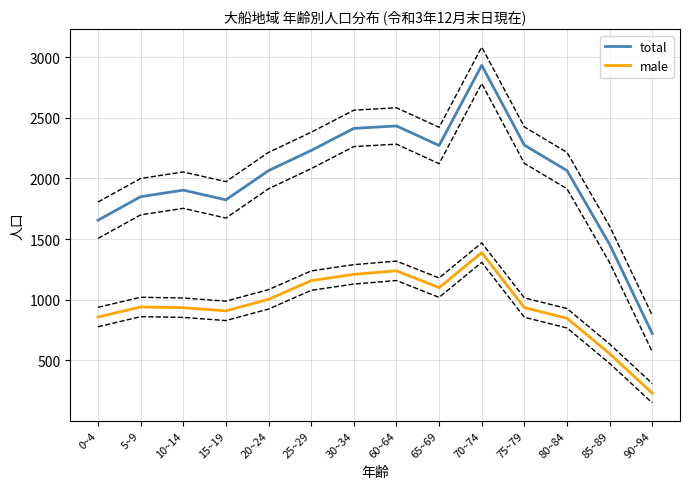

Between 85~89 and 90~94, which is larger?

85~89